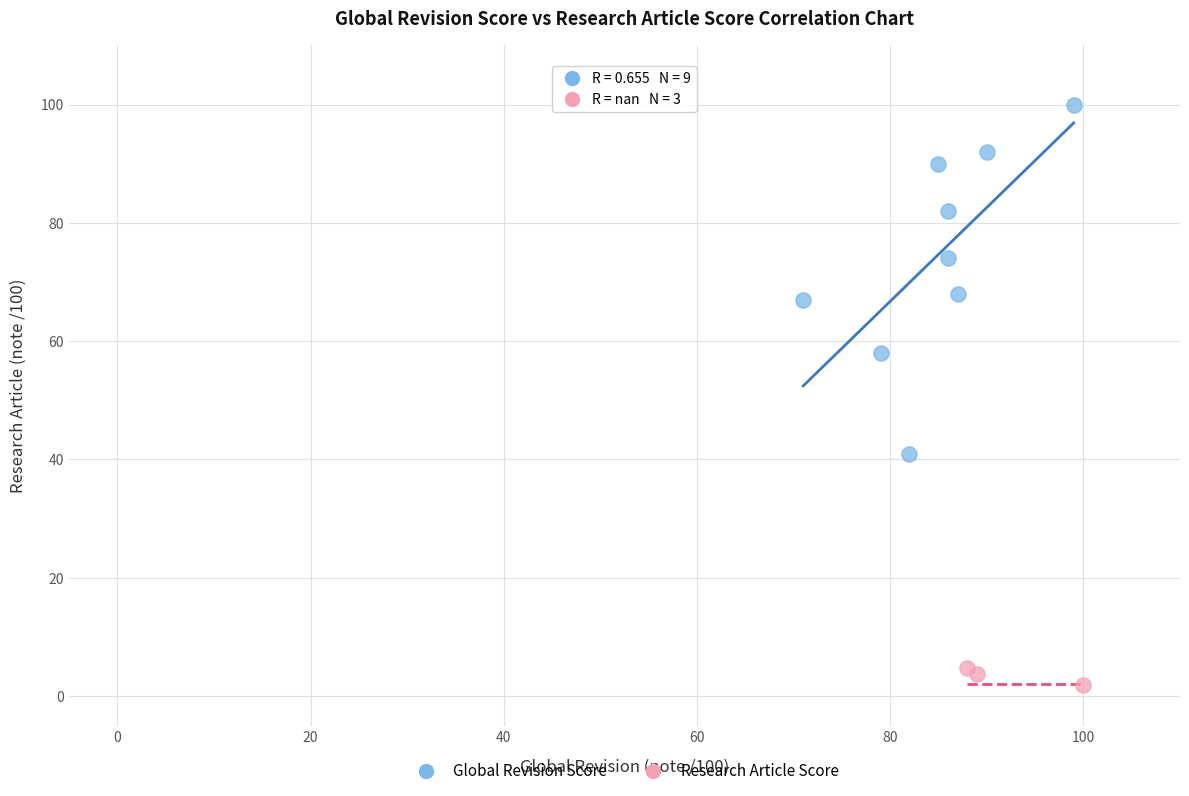

Which series has the largest Y range (max minus min)?

Global Revision Score